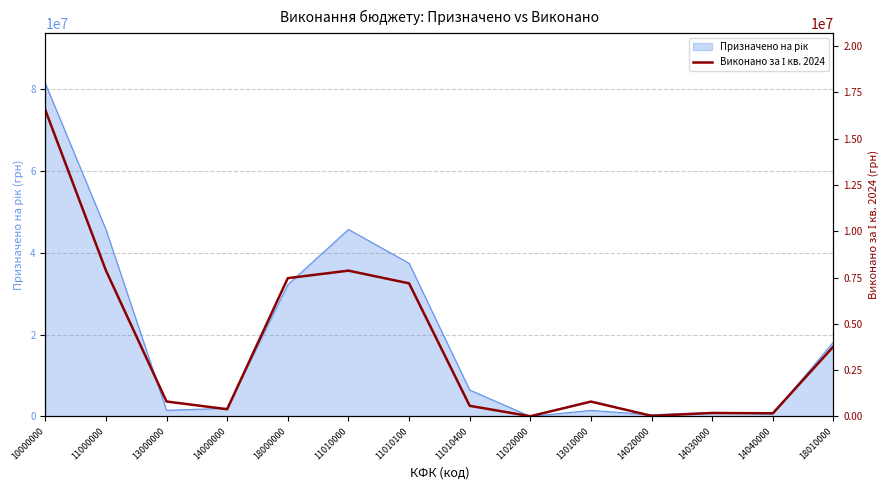

Does the chart have visible grid lines?

Yes